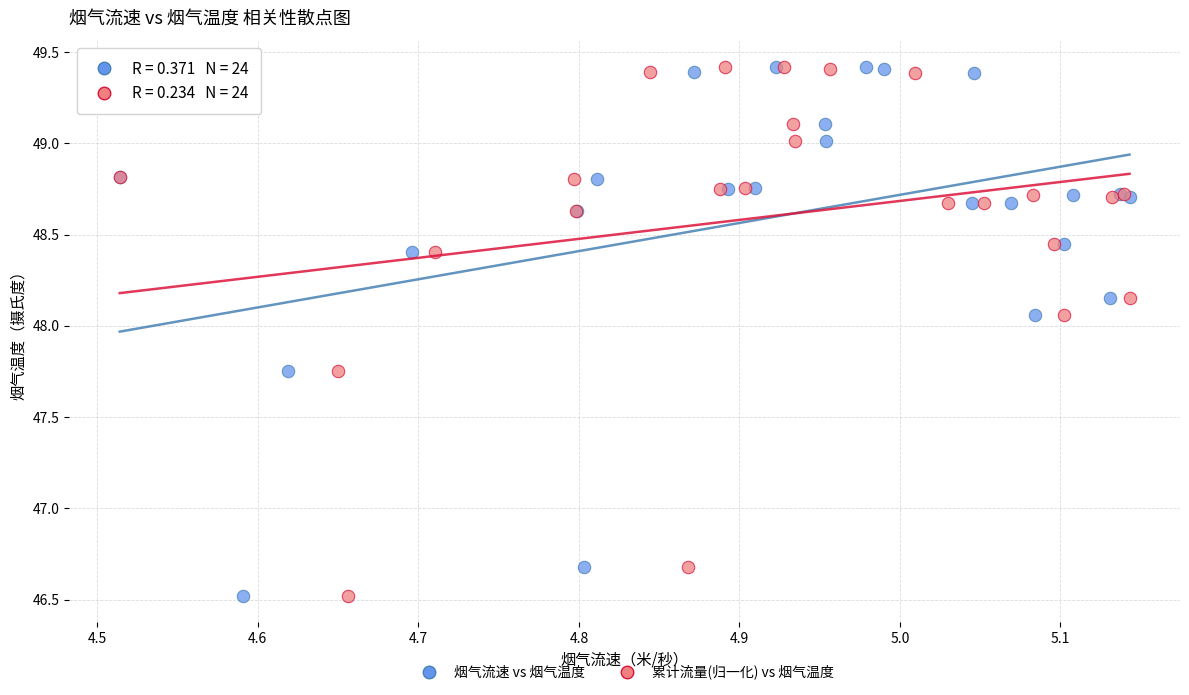

What are all the series names shown in the legend?

烟气流速 vs 烟气温度, 累计流量(归一化) vs 烟气温度